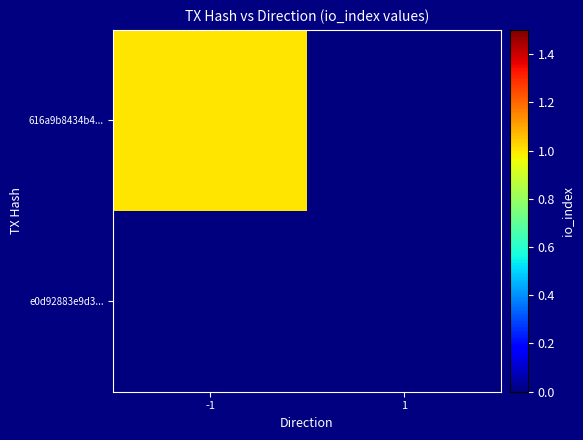

What is the spread (max minus min) of values at -1?

1